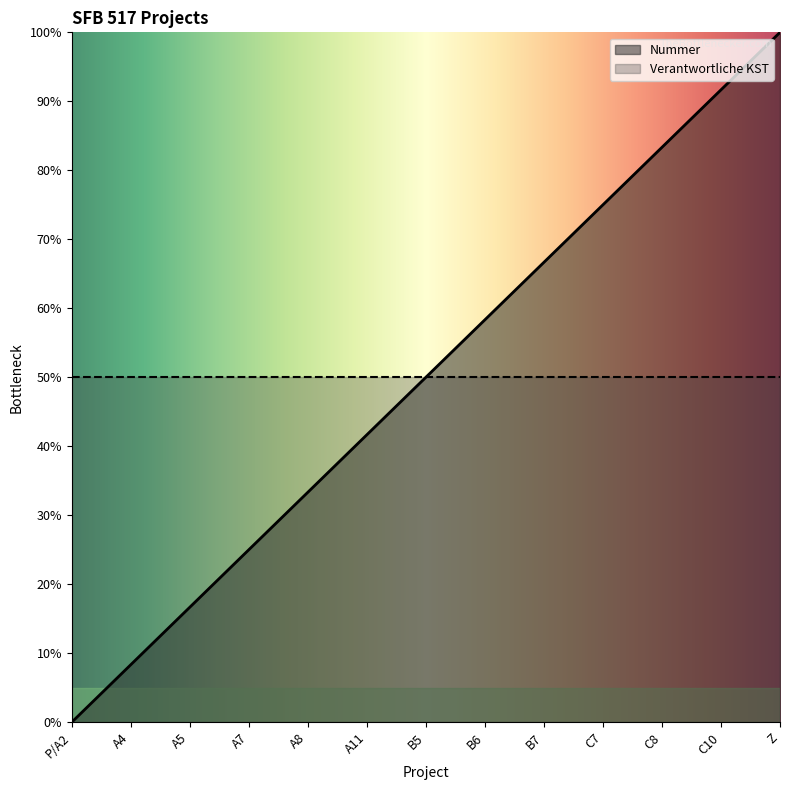

Reading left to right, extract all data points from this chart.

P/A2=0.0	A4=8.3	A5=16.7	A7=25.0	A8=33.3	A11=41.7	B5=50.0	B6=58.3	B7=66.7	C7=75.0	C8=83.3	C10=91.7	Z=100.0